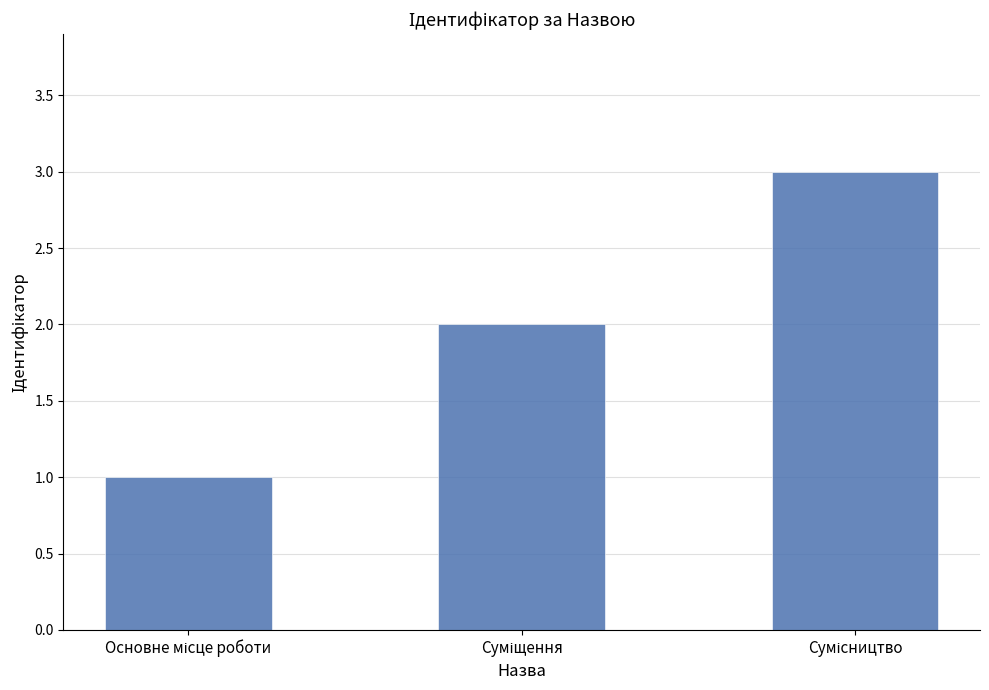

How many categories are shown in the chart?

3